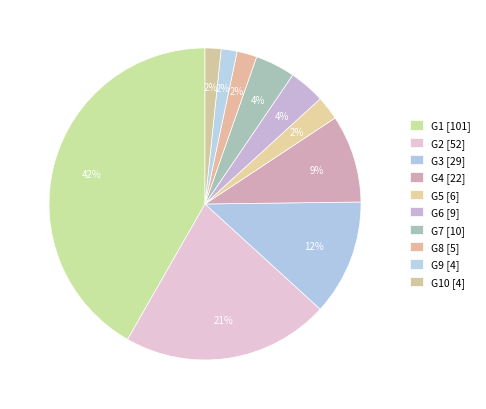

Count the number of slices in the pie.

10